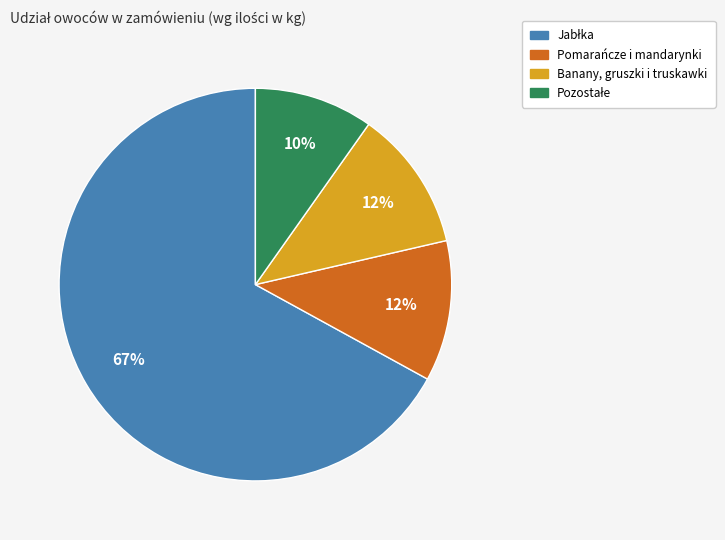

To the nearest percent, what is the average slice percentage?

25%